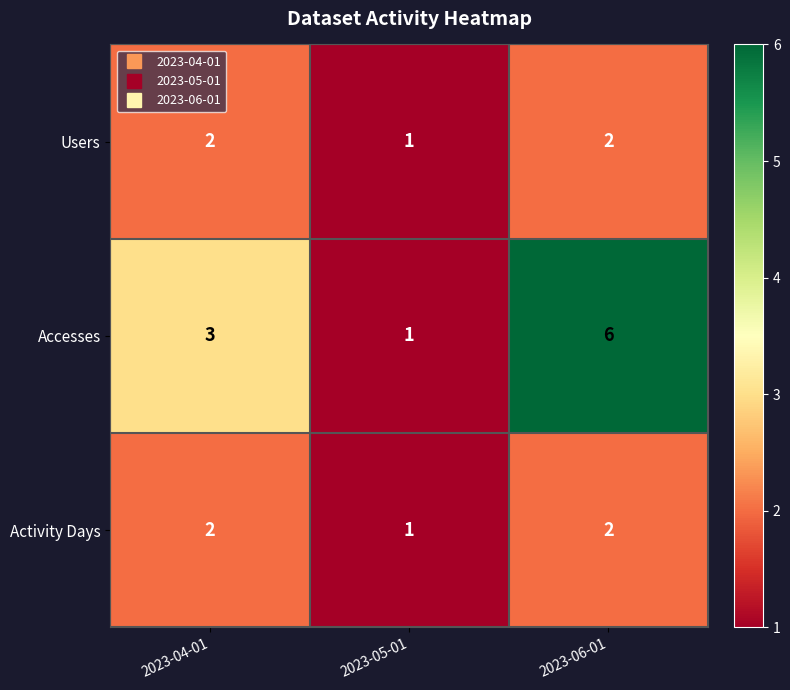

Reading right to left, extract all data points from this chart.

Users: 2	1	2
Accesses: 6	1	3
Activity Days: 2	1	2